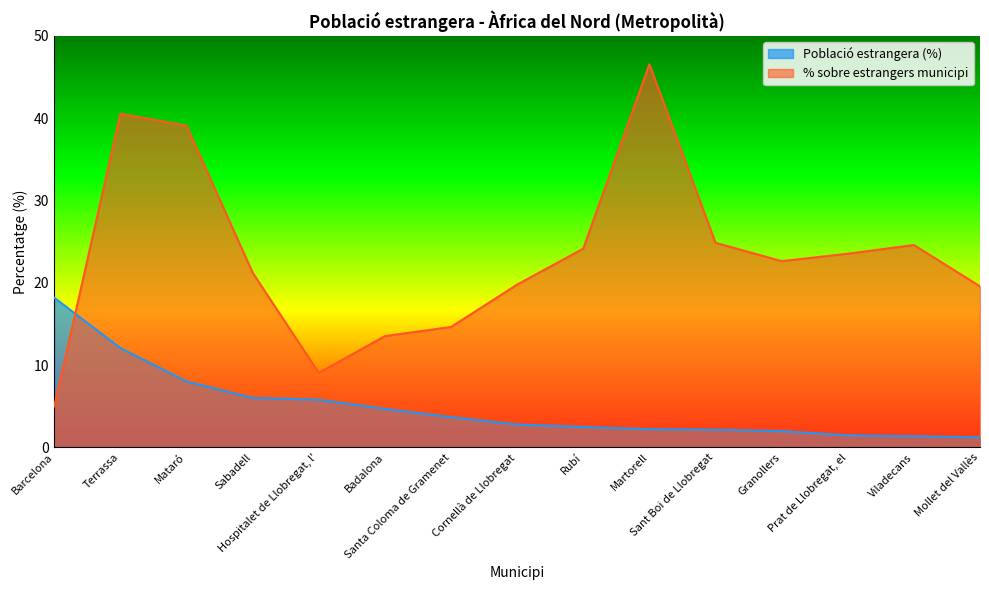

What is the label of the 15th point from the right?

Barcelona